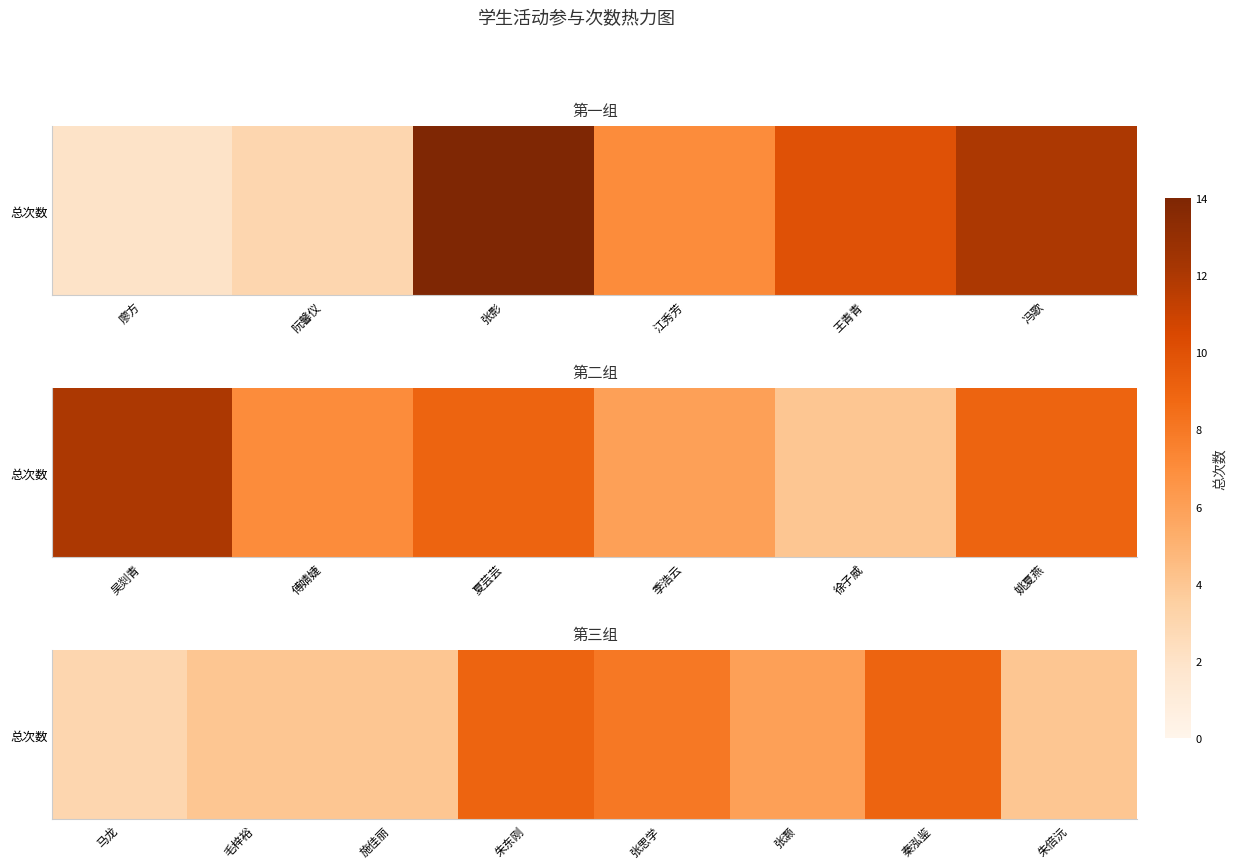

Count the values in the range 4 to 9.

7